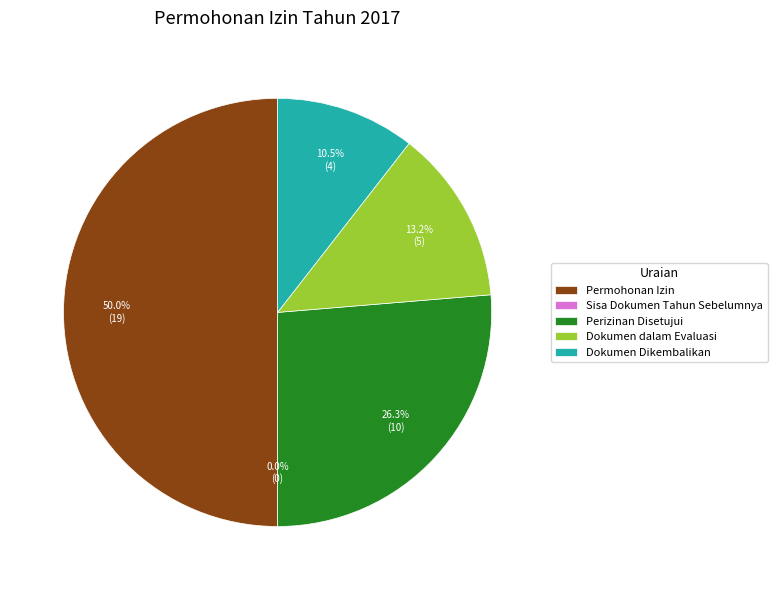

Does Sisa Dokumen Tahun Sebelumnya account for over 50% of the chart?

No